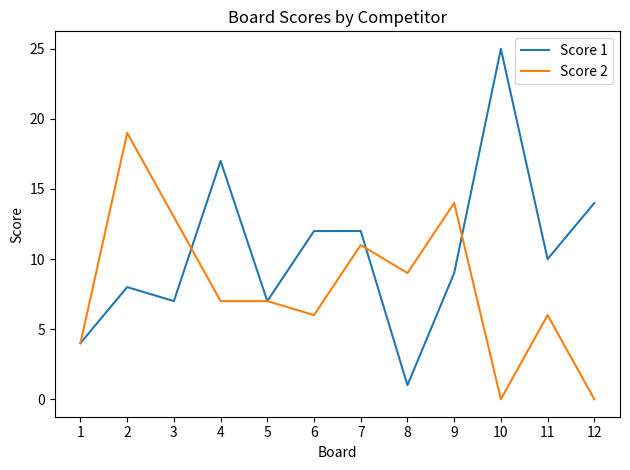

True or false: Score 2 has a value of 7 at 5.

True